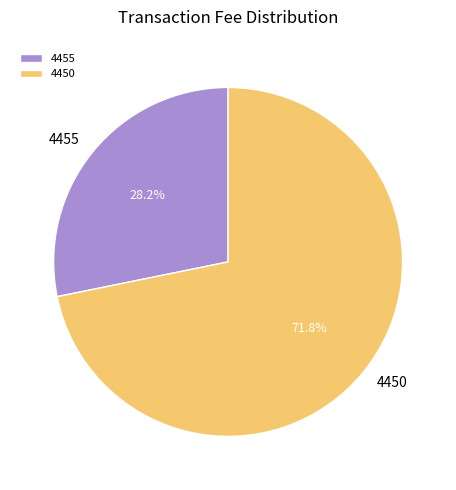

Combined, do 4450 and 4455 account for over 50%?

Yes